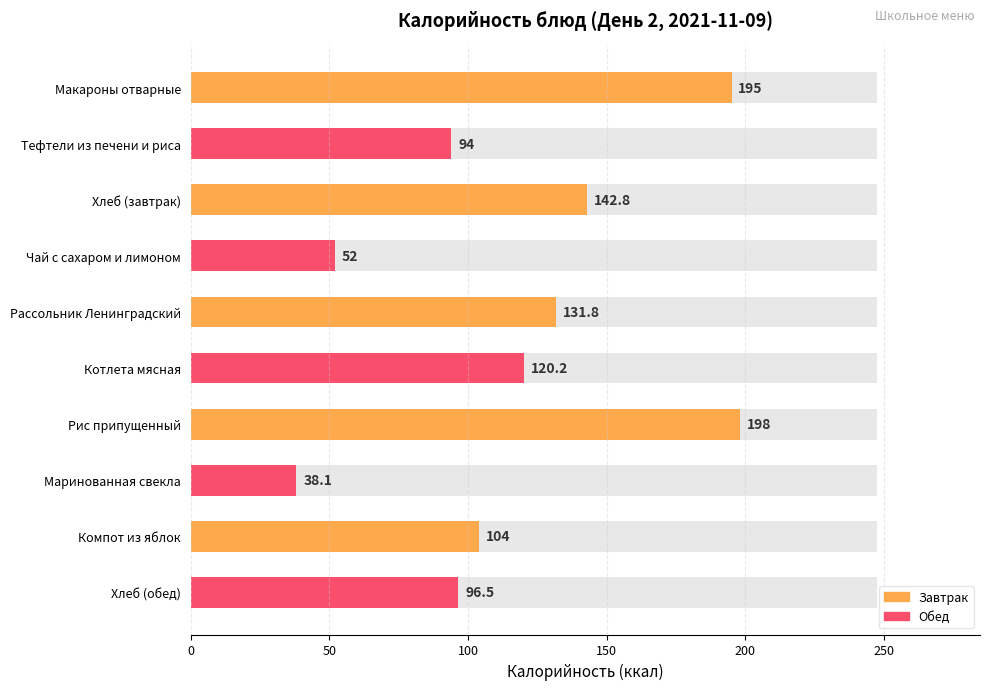

Between Тефтели из печени и риса and Котлета мясная, which is larger?

Котлета мясная